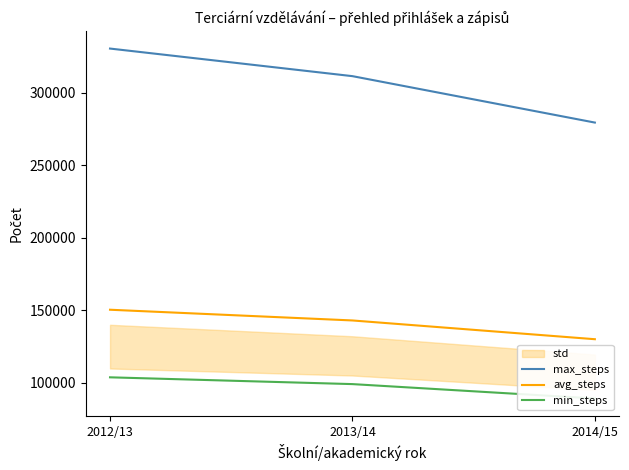

What is the value of the avg_steps point at the 2nd from the left?

143019